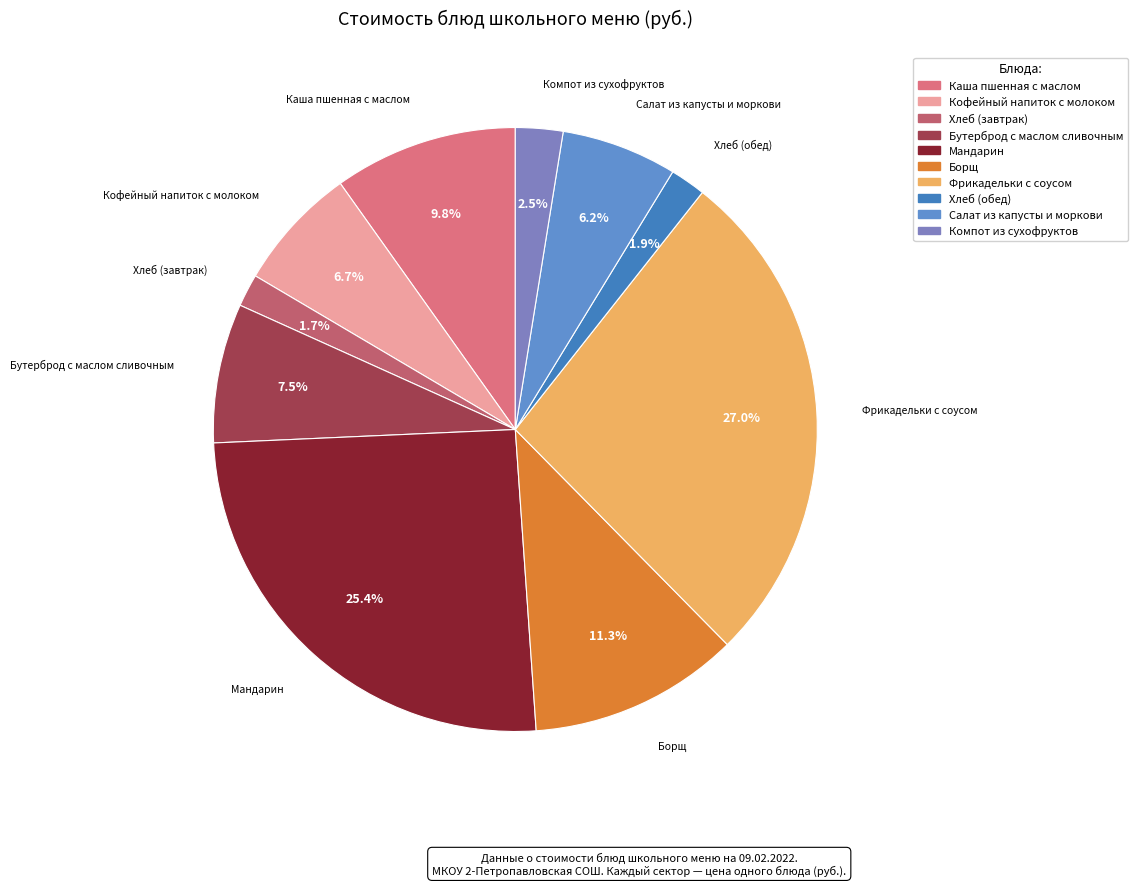

The Мандарин slice represents 38% of the pie. True or false?

False